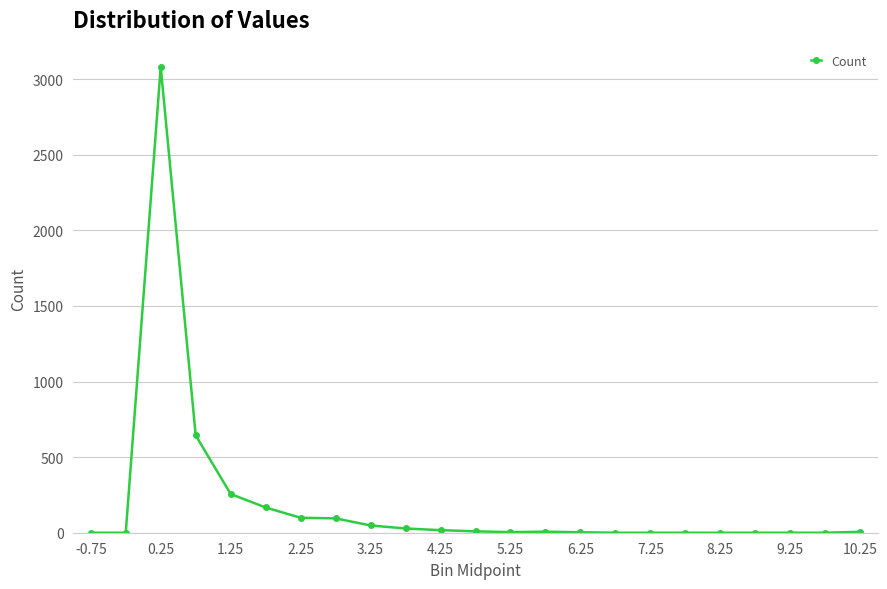

What is the sum of all values?

4464